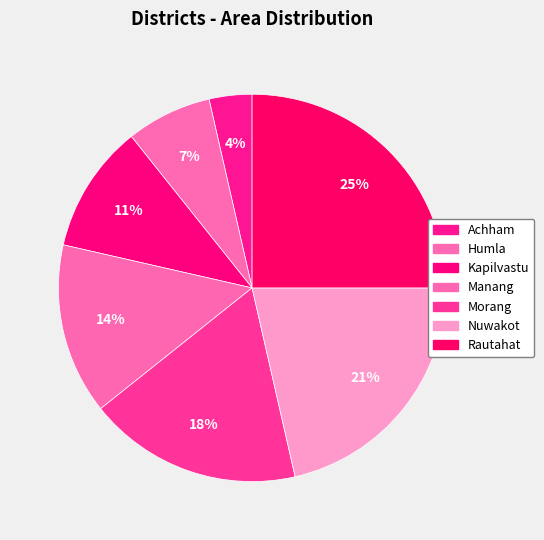

Count the number of slices in the pie.

7